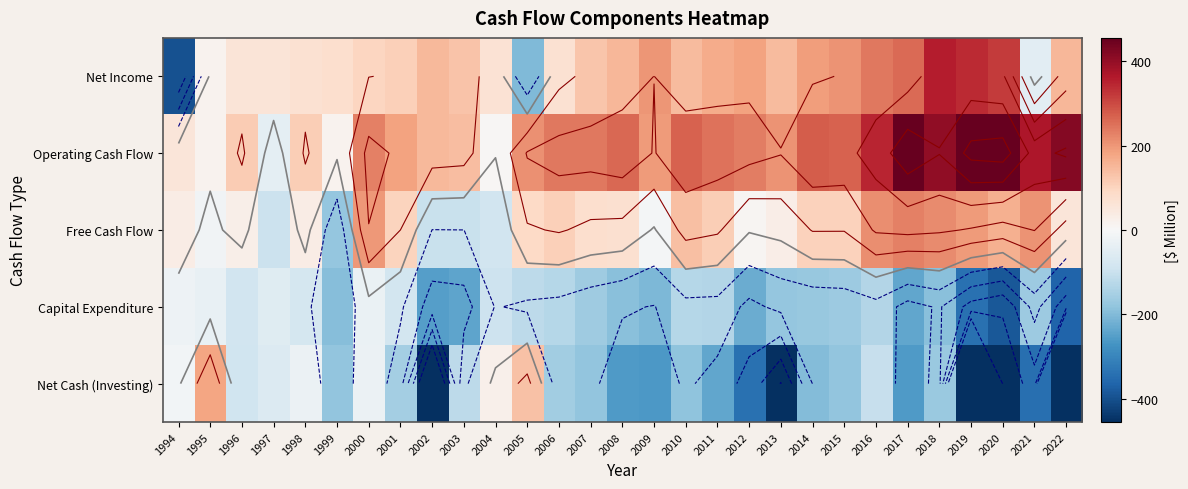

The Free Cash Flow series shows 95.2 at 2019. True or false?

False